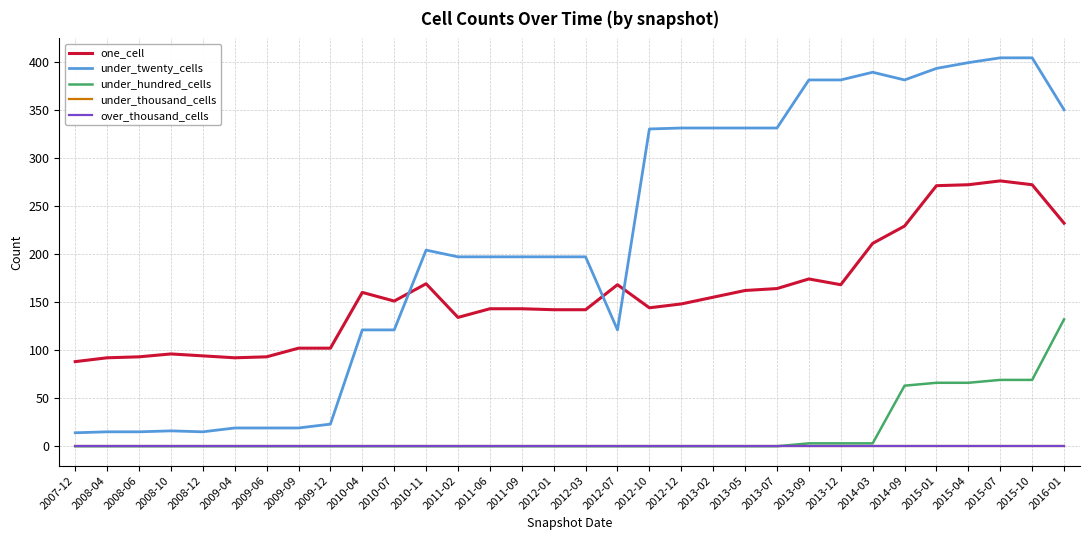

Which series has the largest total across all categories?

under_twenty_cells